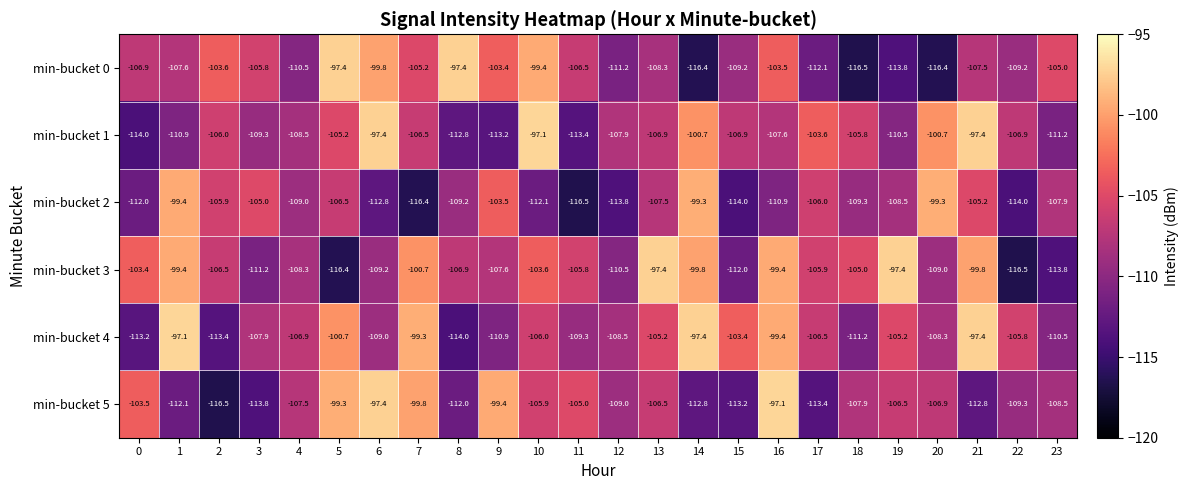

At which label is min-bucket 3 closest to -106?

17